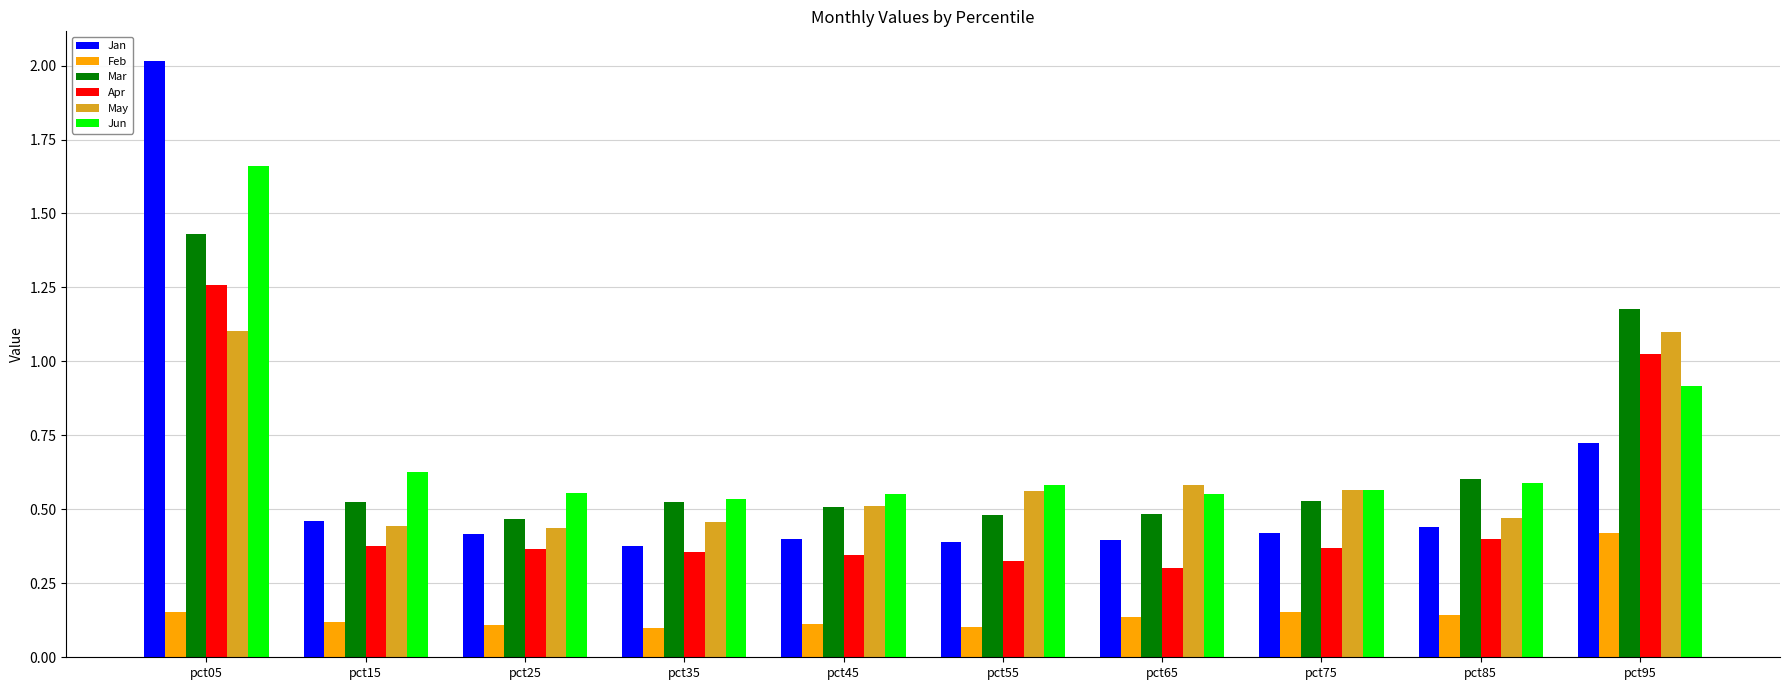

Where is Apr nearest to the value 0?

pct65